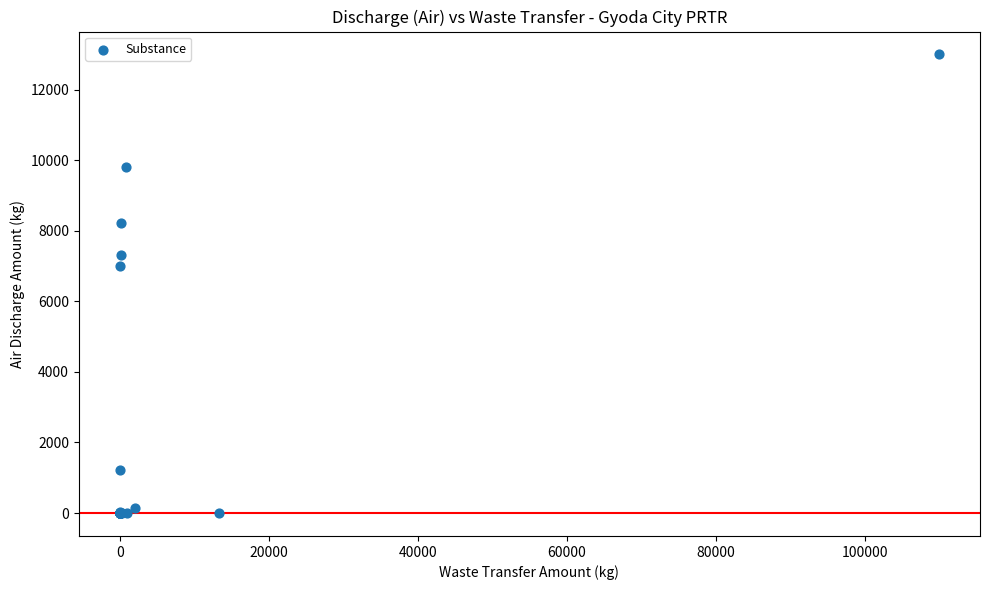

What Y value in the scatter plot is closest to 6500?

7000